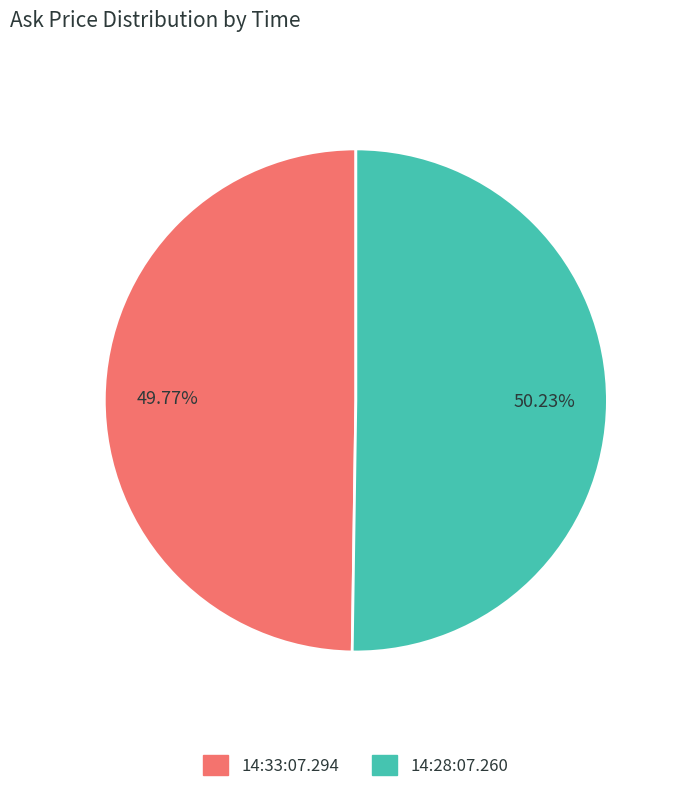

Is it true that 14:33:07.294 is 50% of the pie?

True